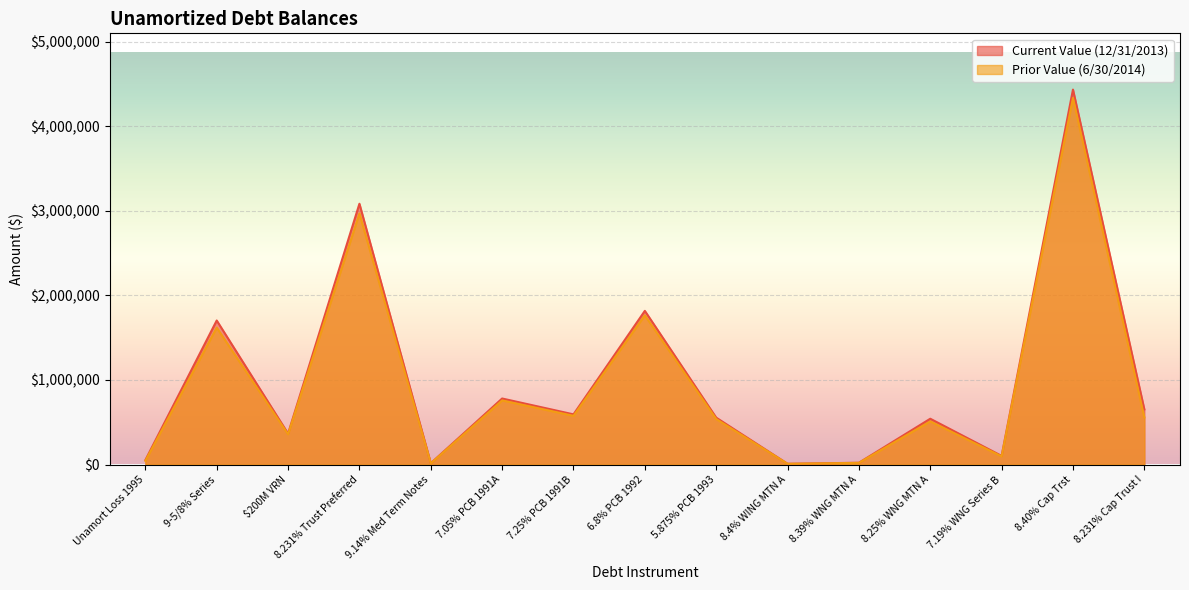

At which category is the sum across all series the highest?

8.40% Cap Trst